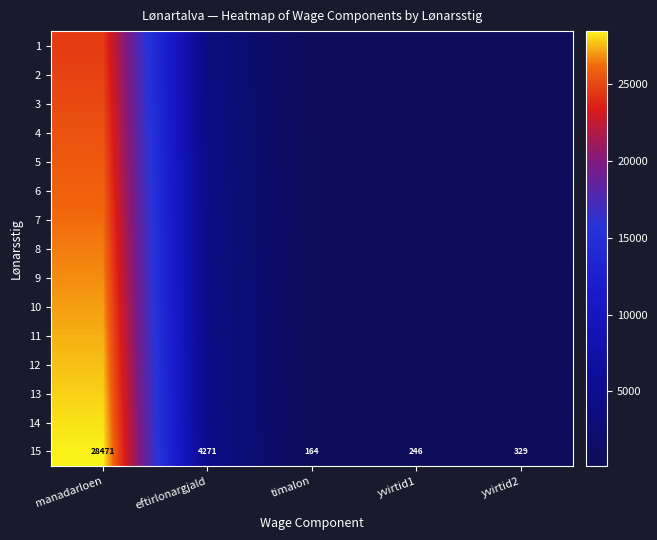

Which category has the highest value in the 15 series?

manadarloen